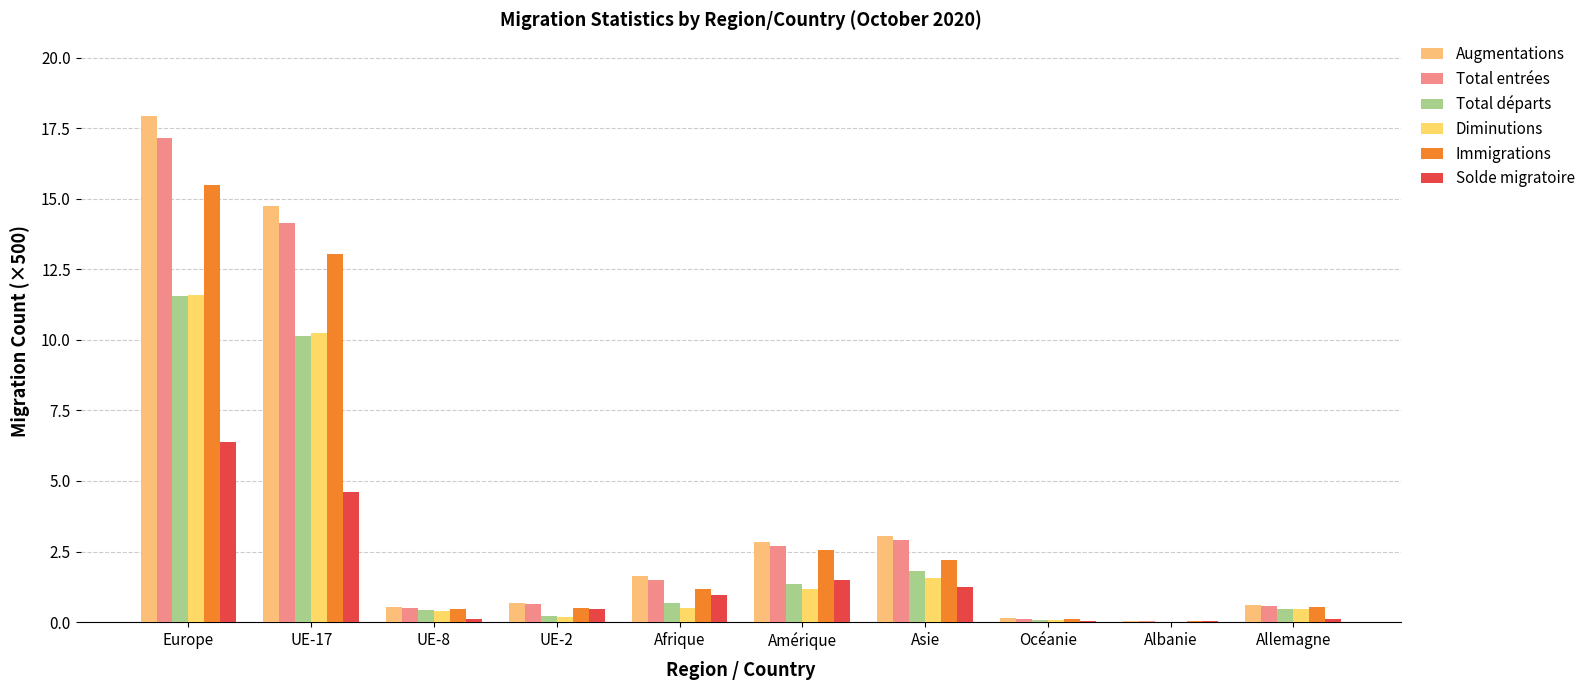

At which label does Diminutions reach its peak?

Europe